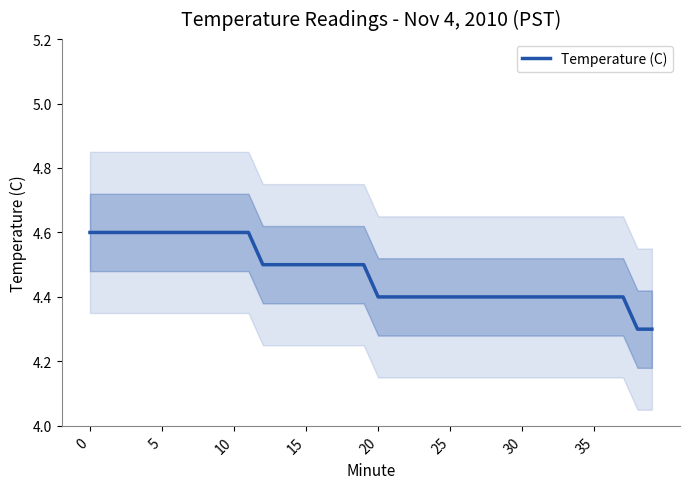

What is the difference between the maximum and minimum values?

0.3